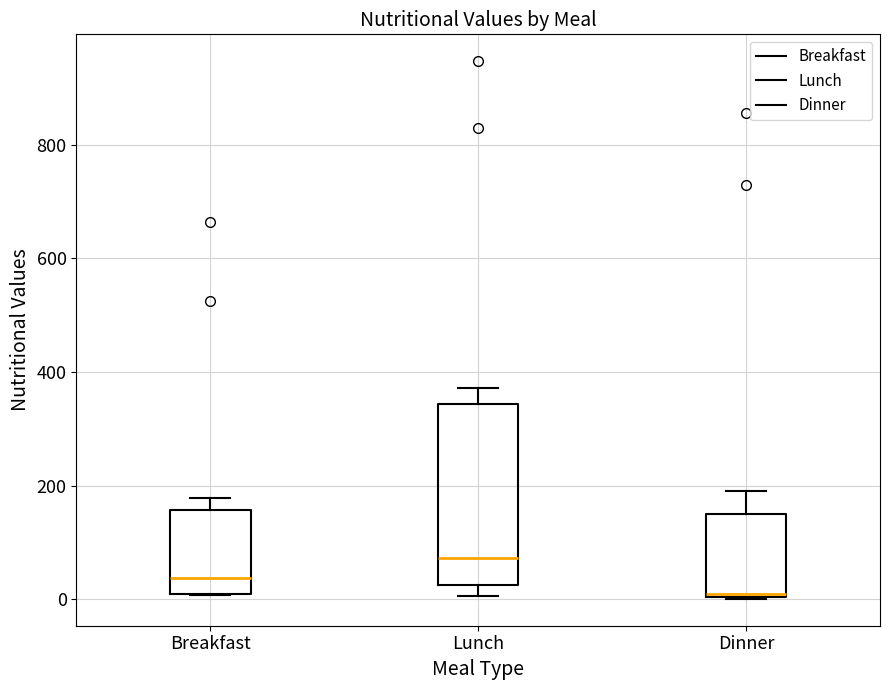

Comparing the boxes themselves (not the whiskers), which one is the tallest?

Lunch